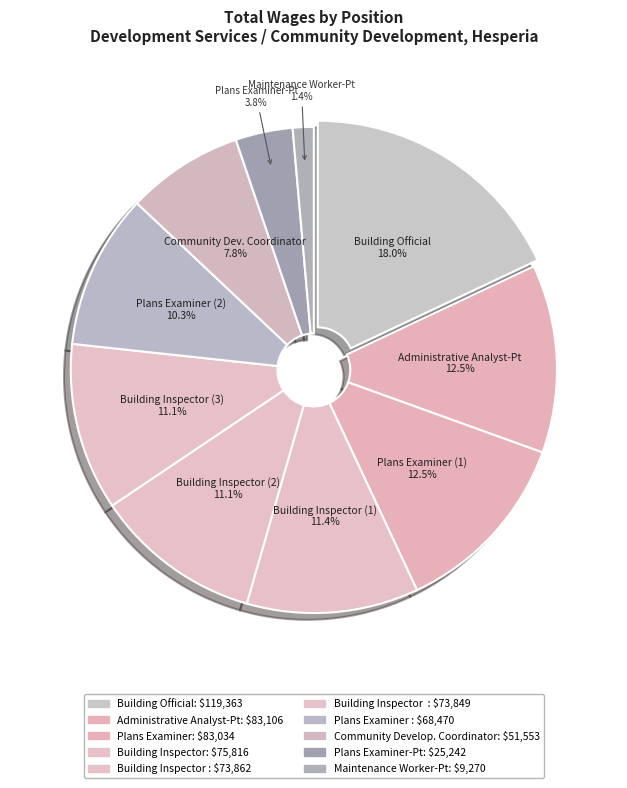

Count the number of slices in the pie.

10